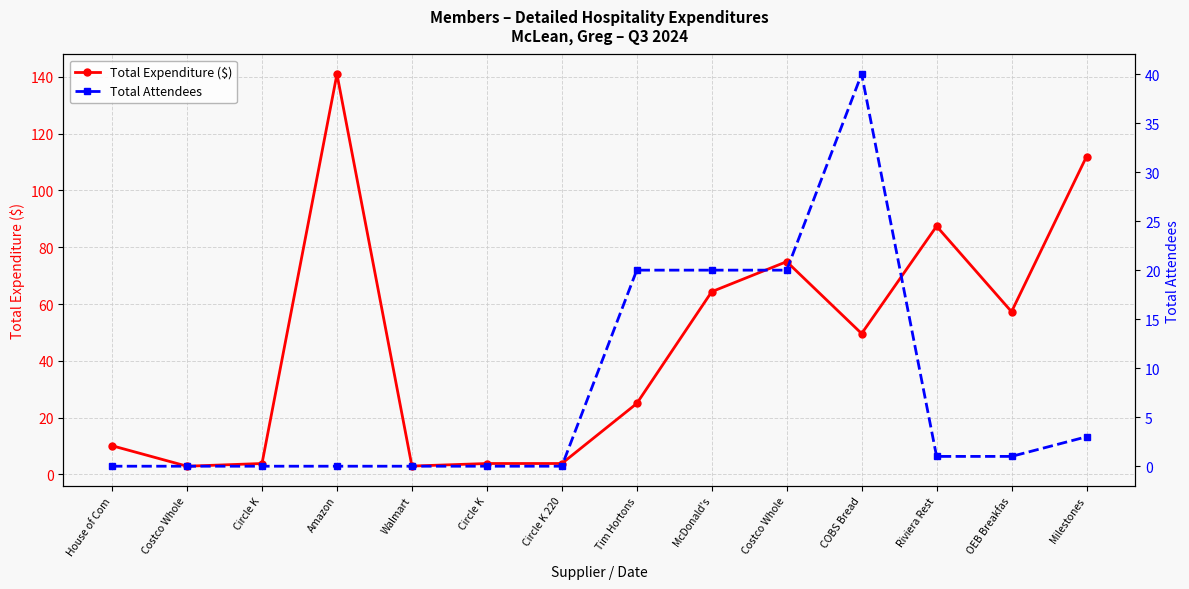

What is the value of the Total Expenditure ($) point at the 12th from the left?

87.4